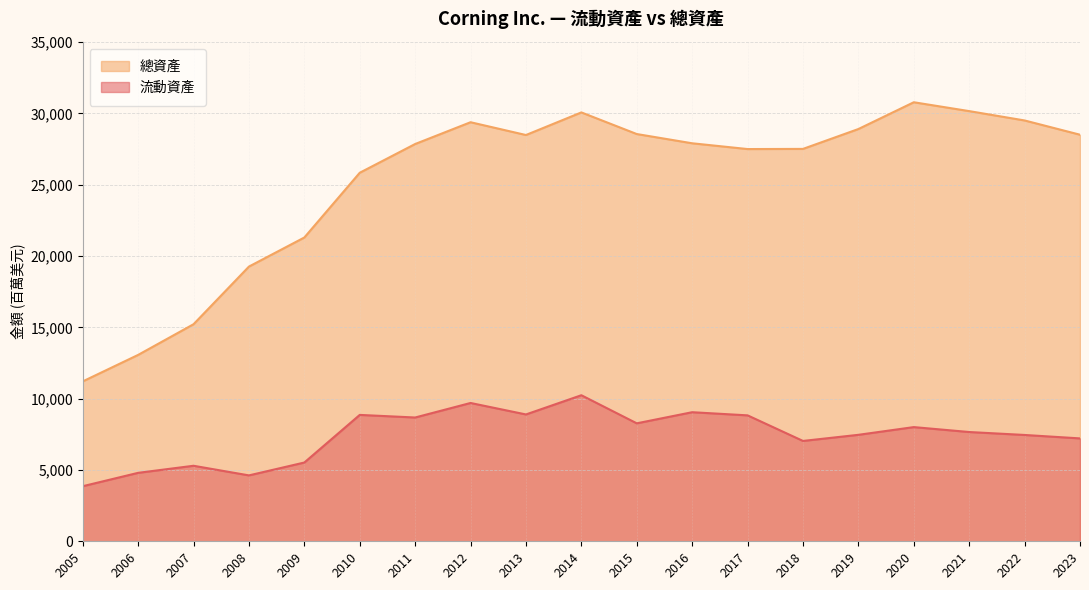

Rank the categories by 總資產 value from lowest to highest.

2005, 2006, 2007, 2008, 2009, 2010, 2017, 2018, 2011, 2016, 2013, 2023, 2015, 2019, 2012, 2022, 2014, 2021, 2020